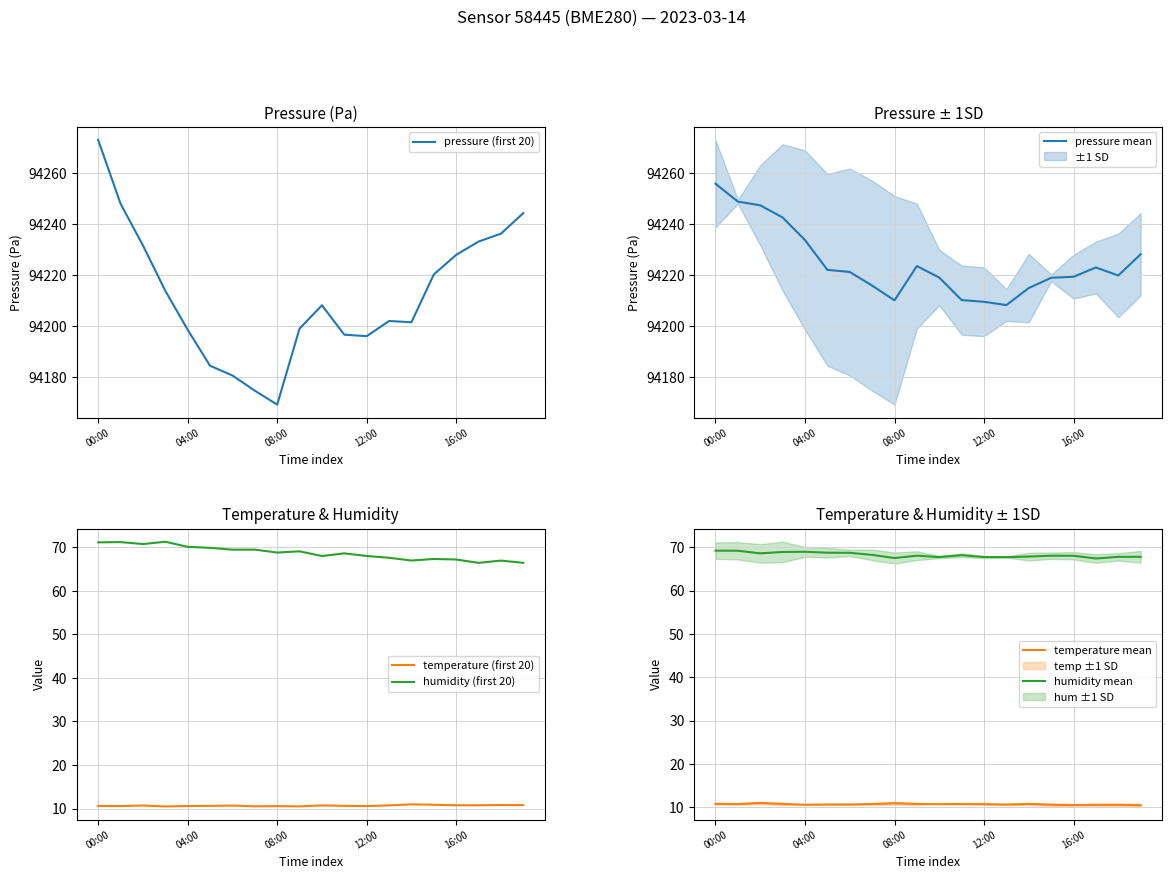

Is it true that pressure mean equals 139019.6 at 16:00?

False